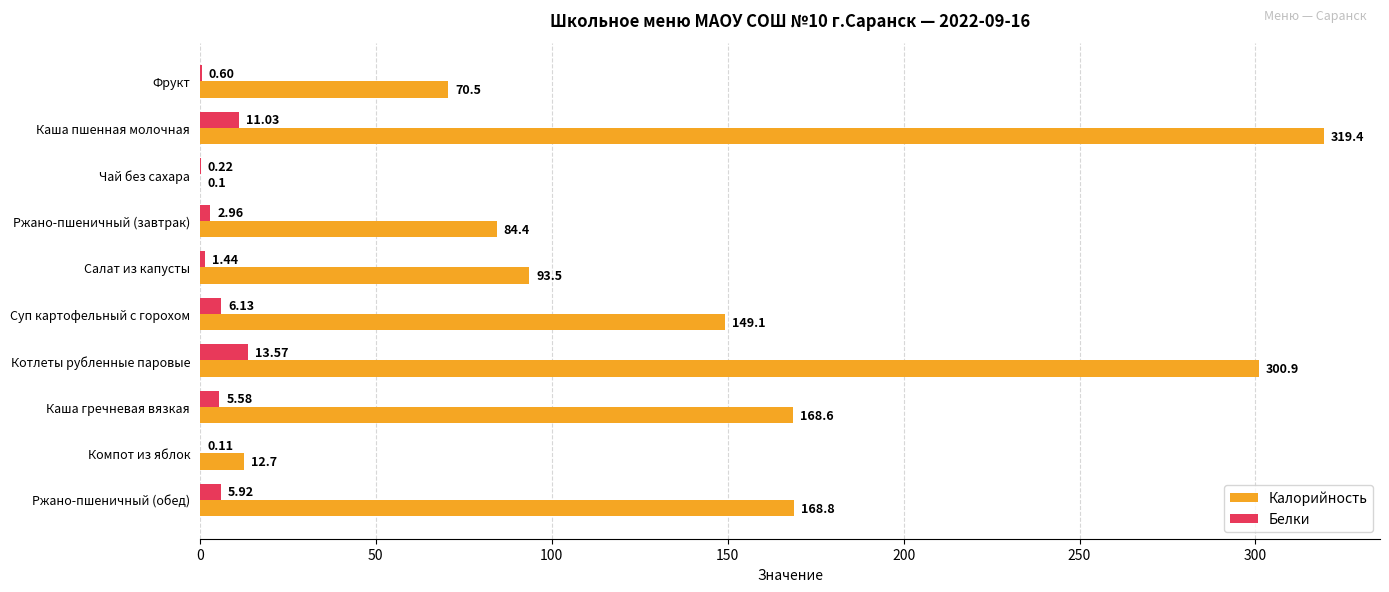

What is the sum of all Калорийность values?

1368.0